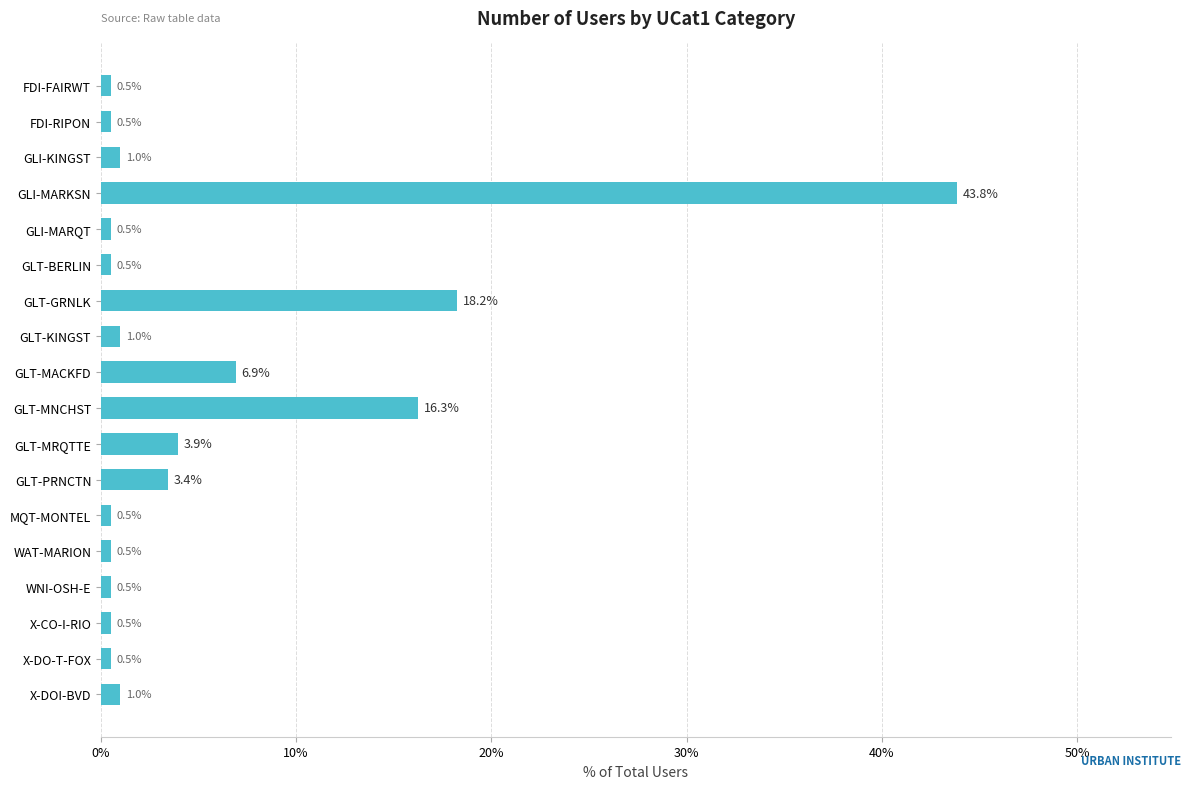

Reading top to bottom, transcribe all the data shown in this chart.

0.5	0.5	1.0	43.8	0.5	0.5	18.2	1.0	6.9	16.3	3.9	3.4	0.5	0.5	0.5	0.5	0.5	1.0